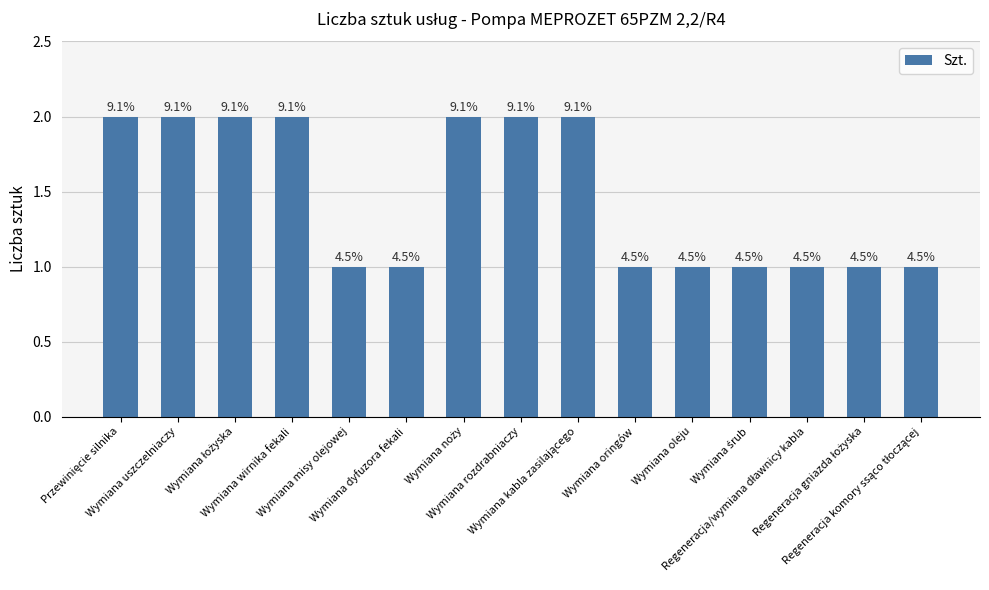

Which category has the lowest value across all series?

Wymiana misy olejowej